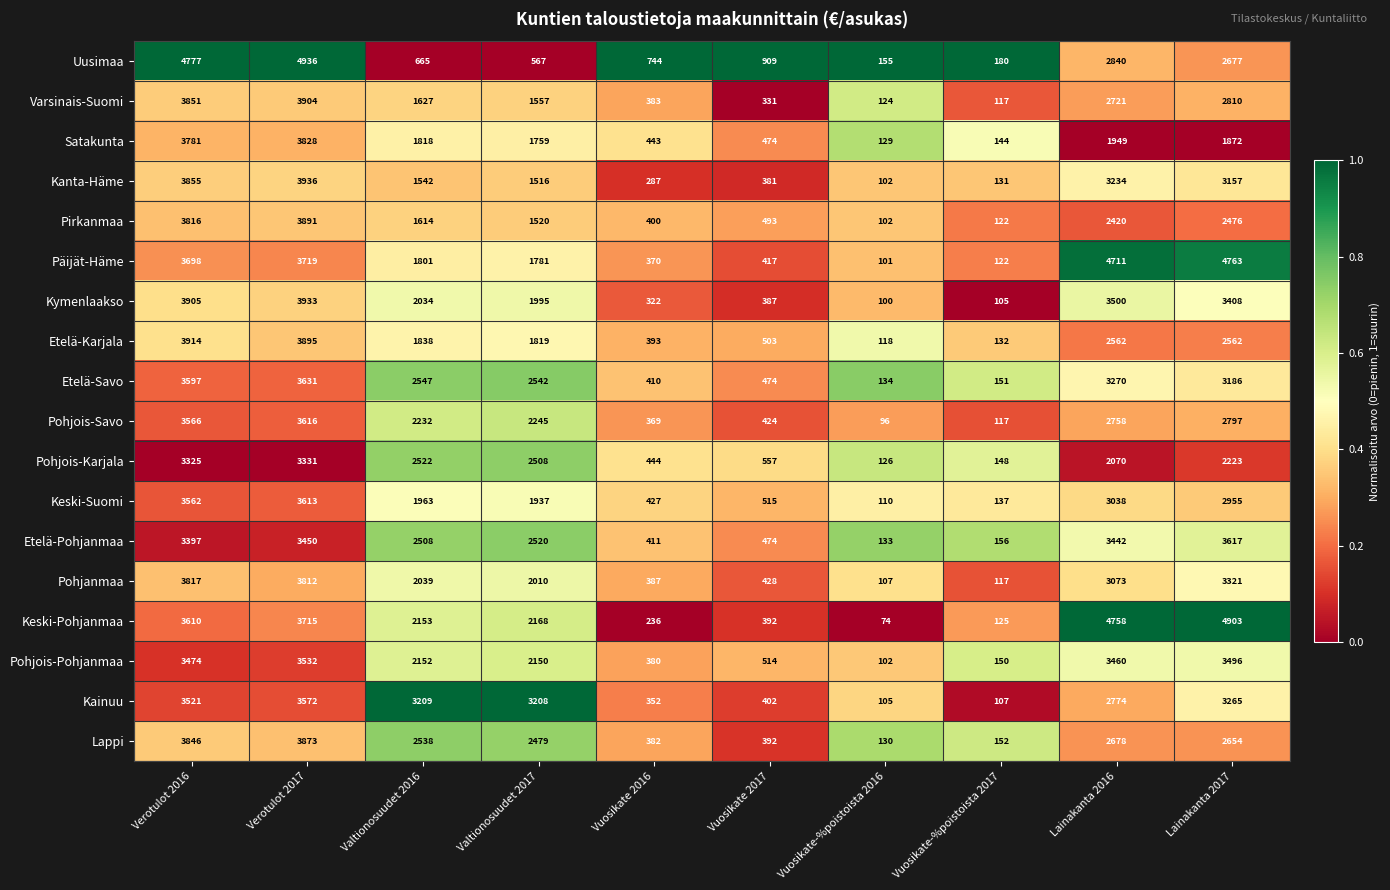

True or false: Lappi has a value of 101 at Vuosikate-%poistoista 2017.

False